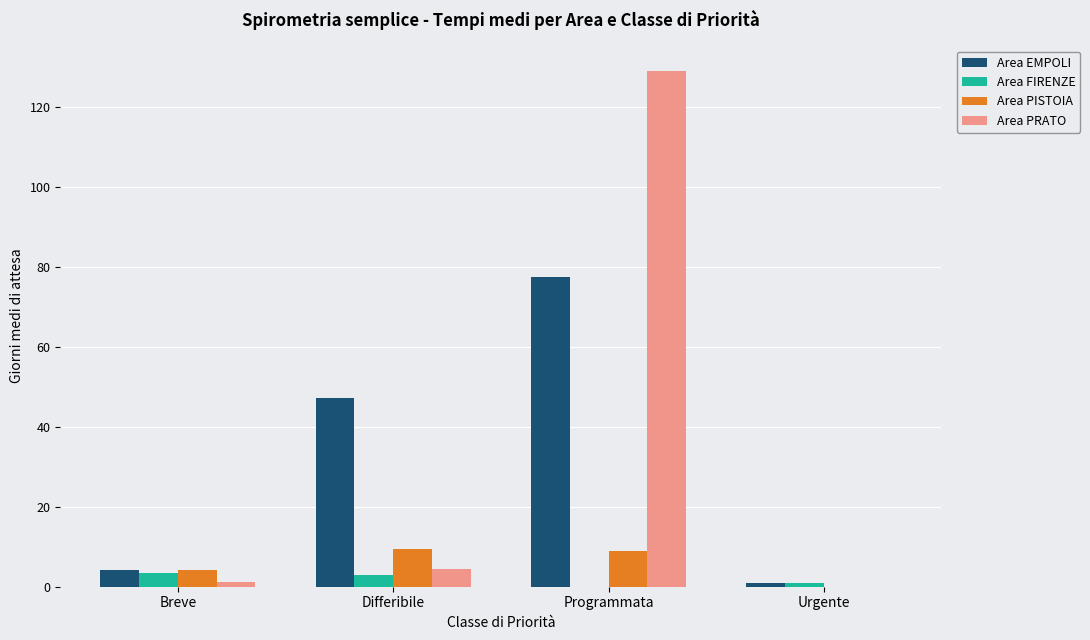

At which category is the sum across all series the highest?

Programmata